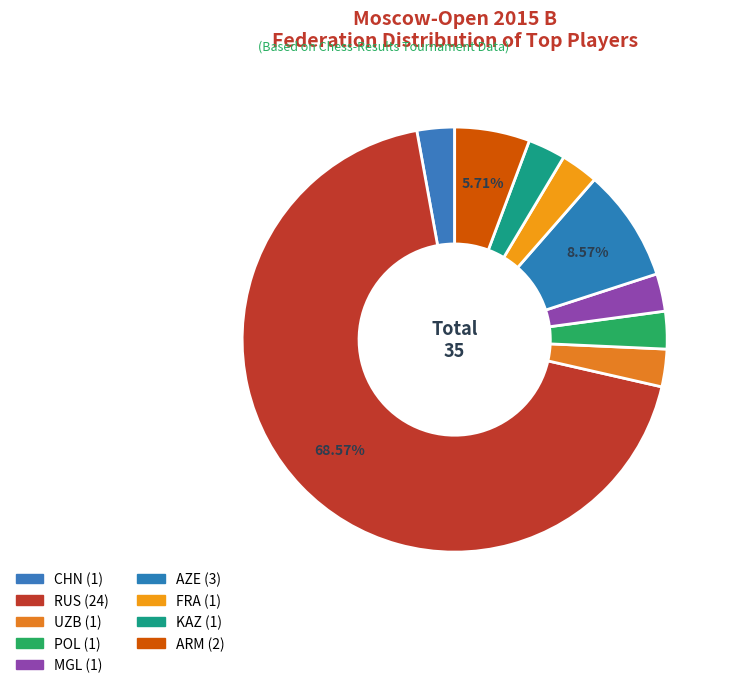

How many slices are in this pie chart?

9